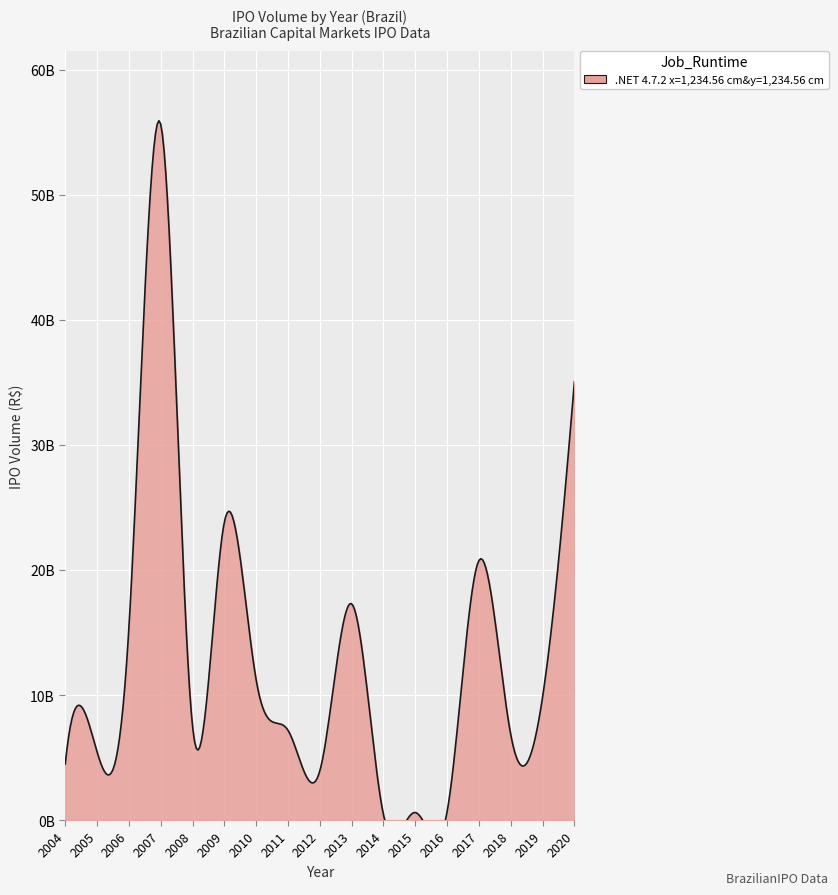

What is the change in value from 2011 to 2019?

+2661207107.7